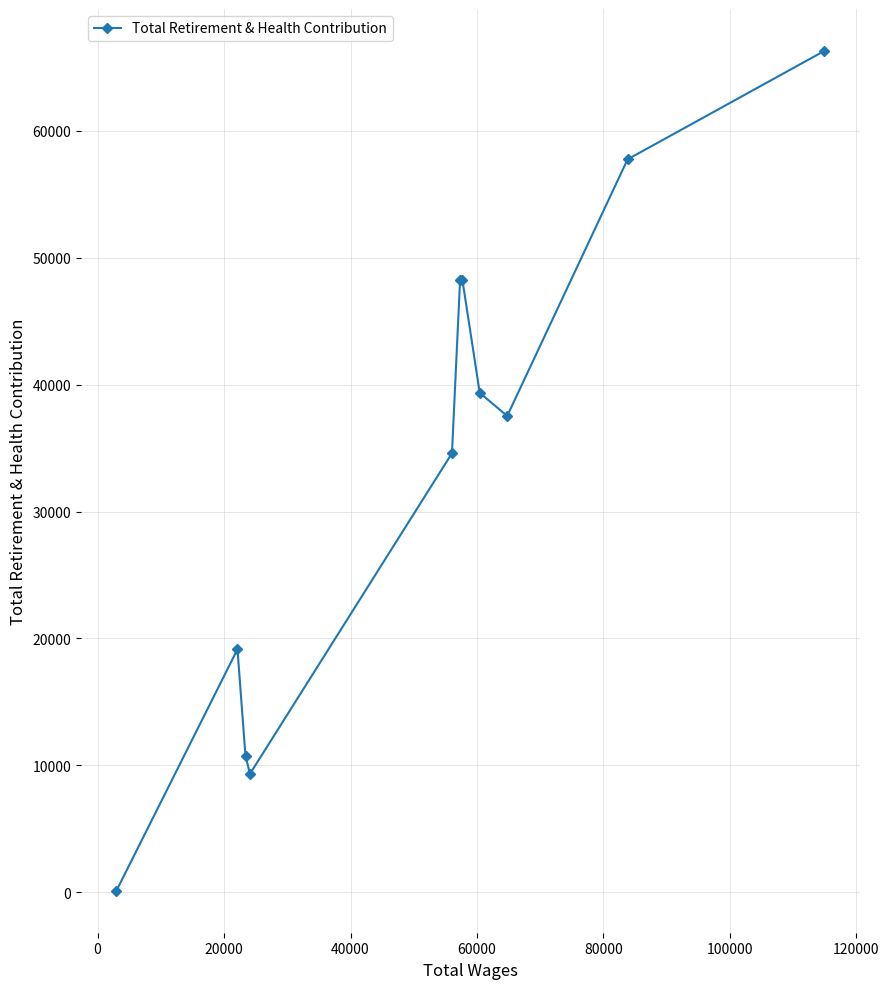

What is the maximum value shown in the chart?

66297